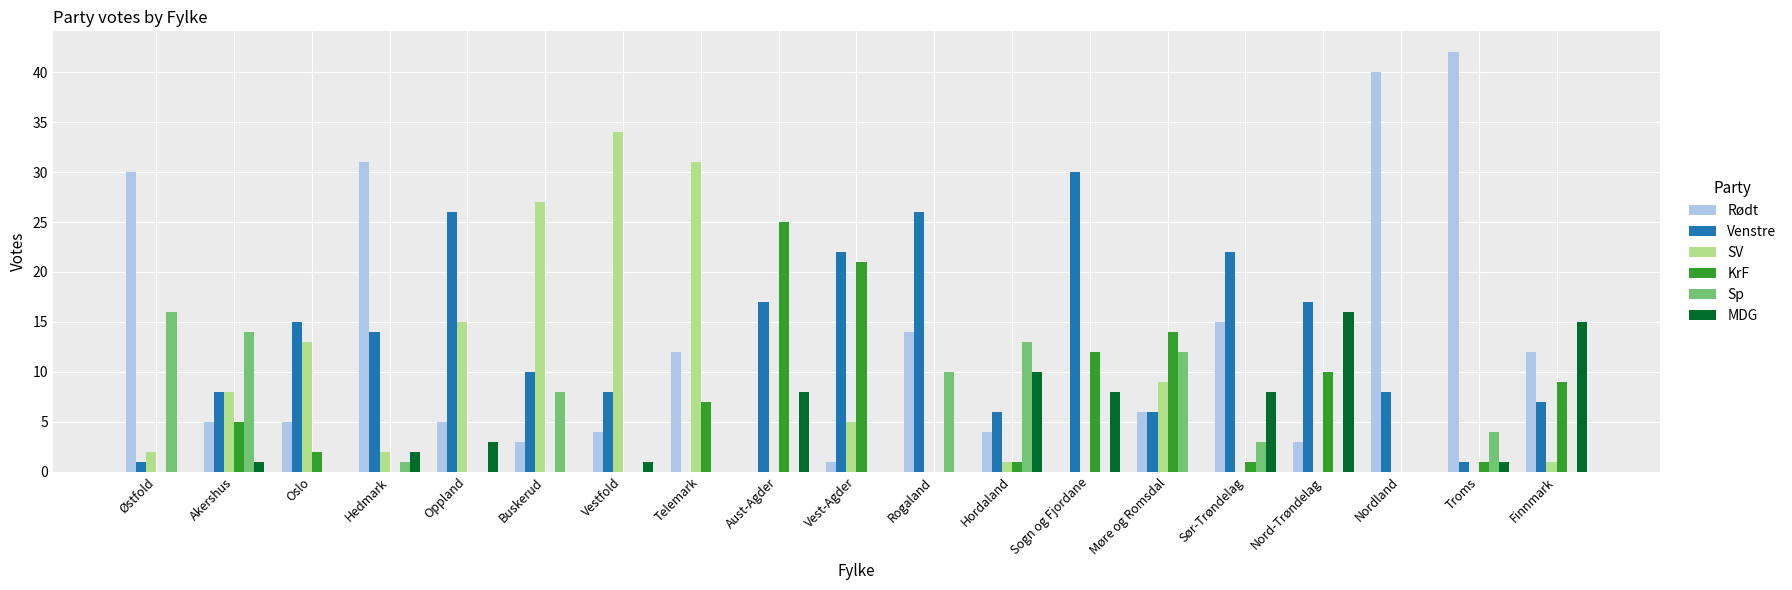

What are all the series names shown in the legend?

Rødt, Venstre, SV, KrF, Sp, MDG